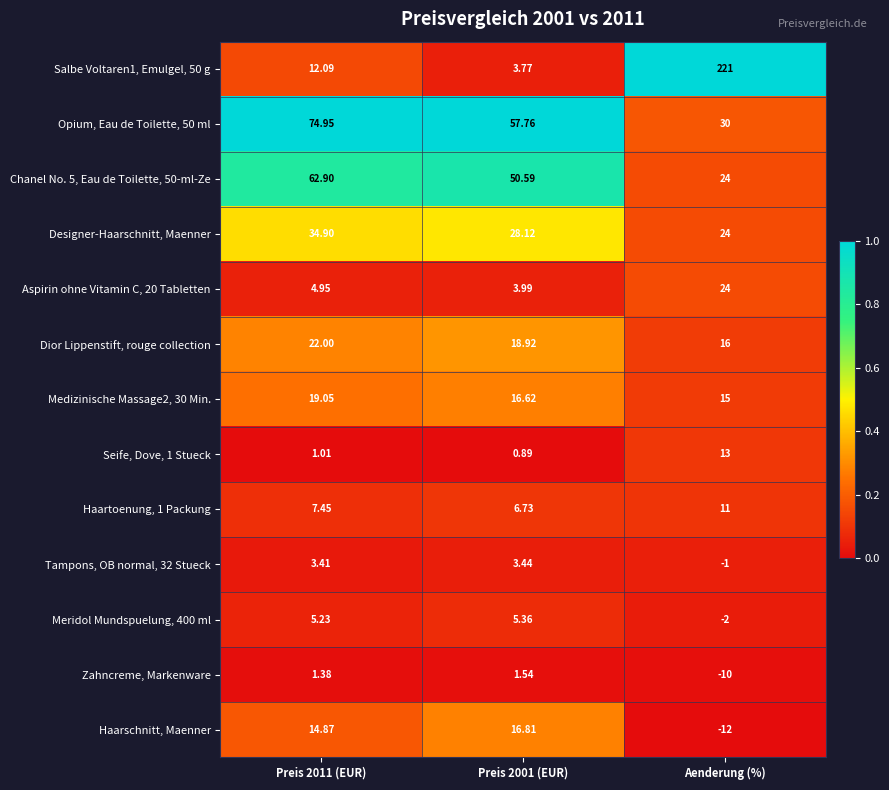

What is the total value across all series at Preis 2011 (EUR)?

264.2